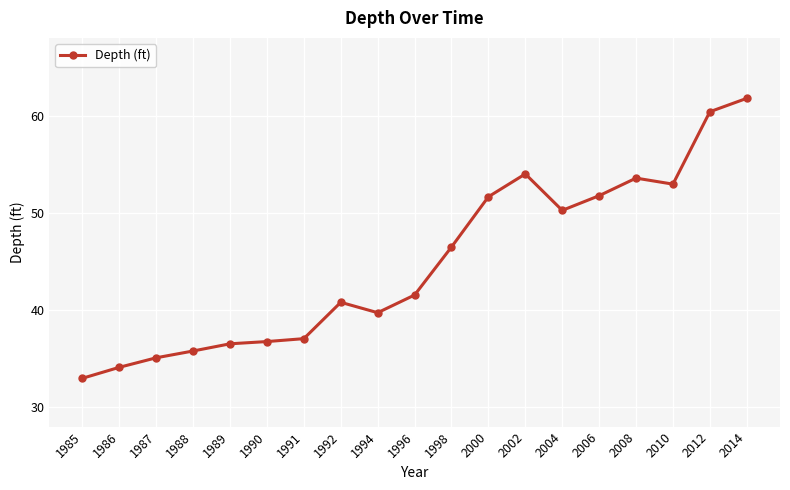

True or false: the data has more than 1 interior local peaks.

True